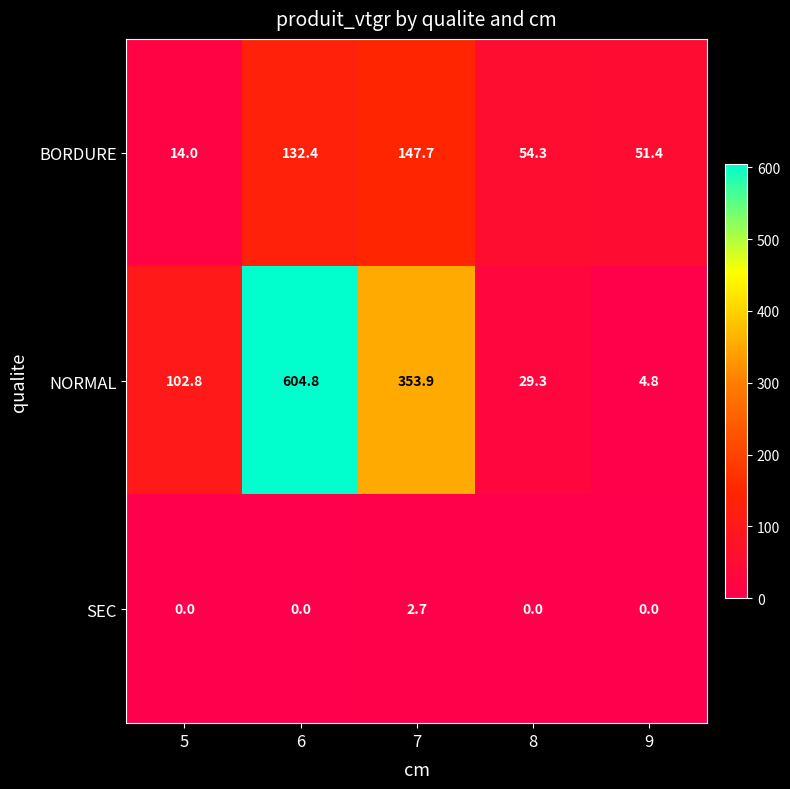

What value does the NORMAL series have at 6?

604.8